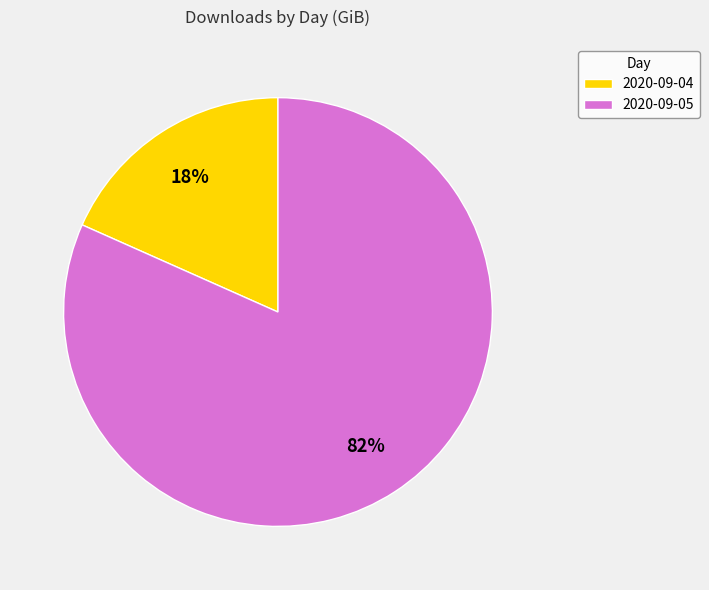

Combined, do 2020-09-04 and 2020-09-05 account for over 50%?

Yes